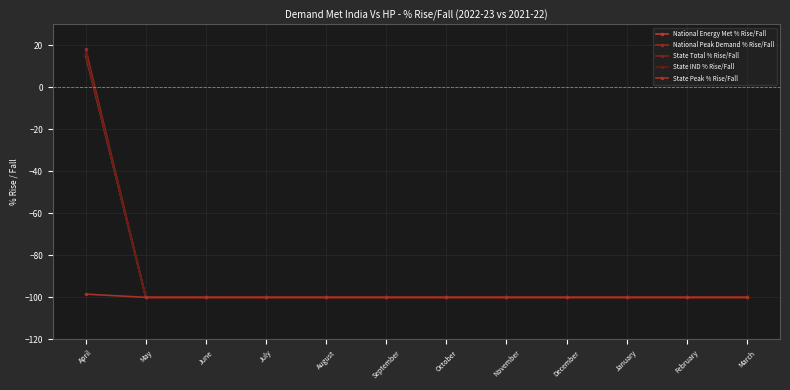

Count the number of categories in the chart.

12